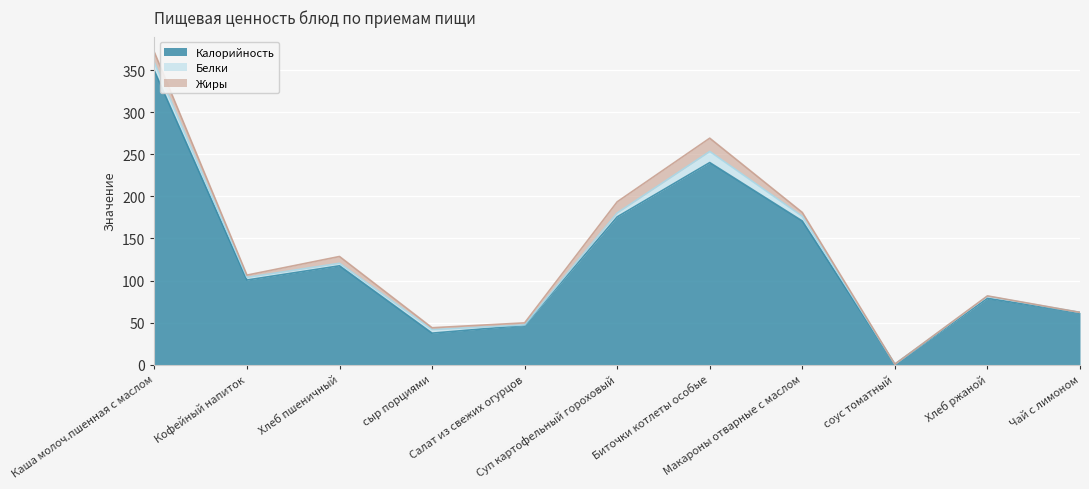

What is the value of the Белки point at the 7th from the left?

13.2